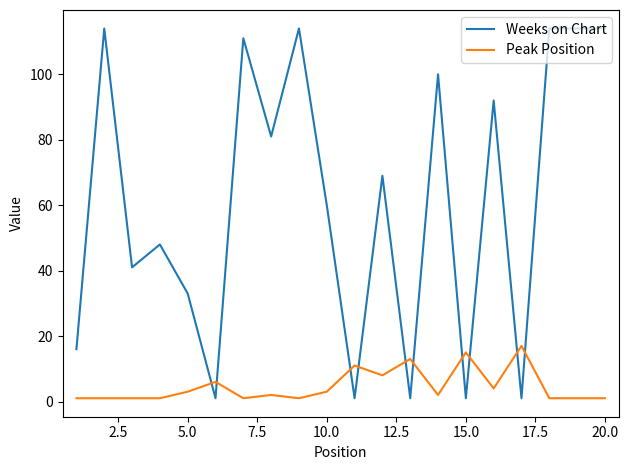

What is the difference between the maximum and minimum values in the Peak Position series?

16